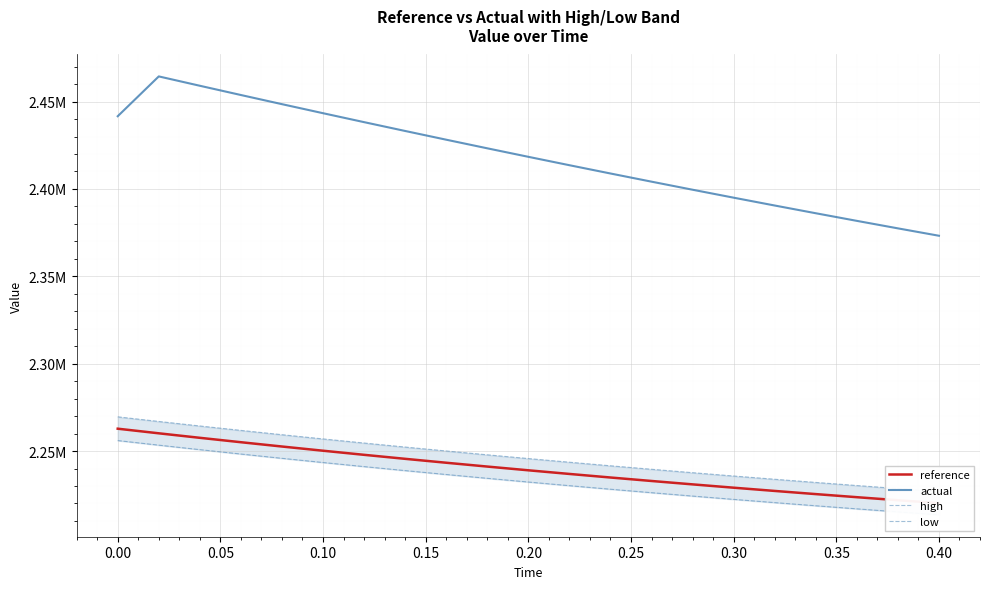

What is the minimum value shown in the chart?

2213504.3